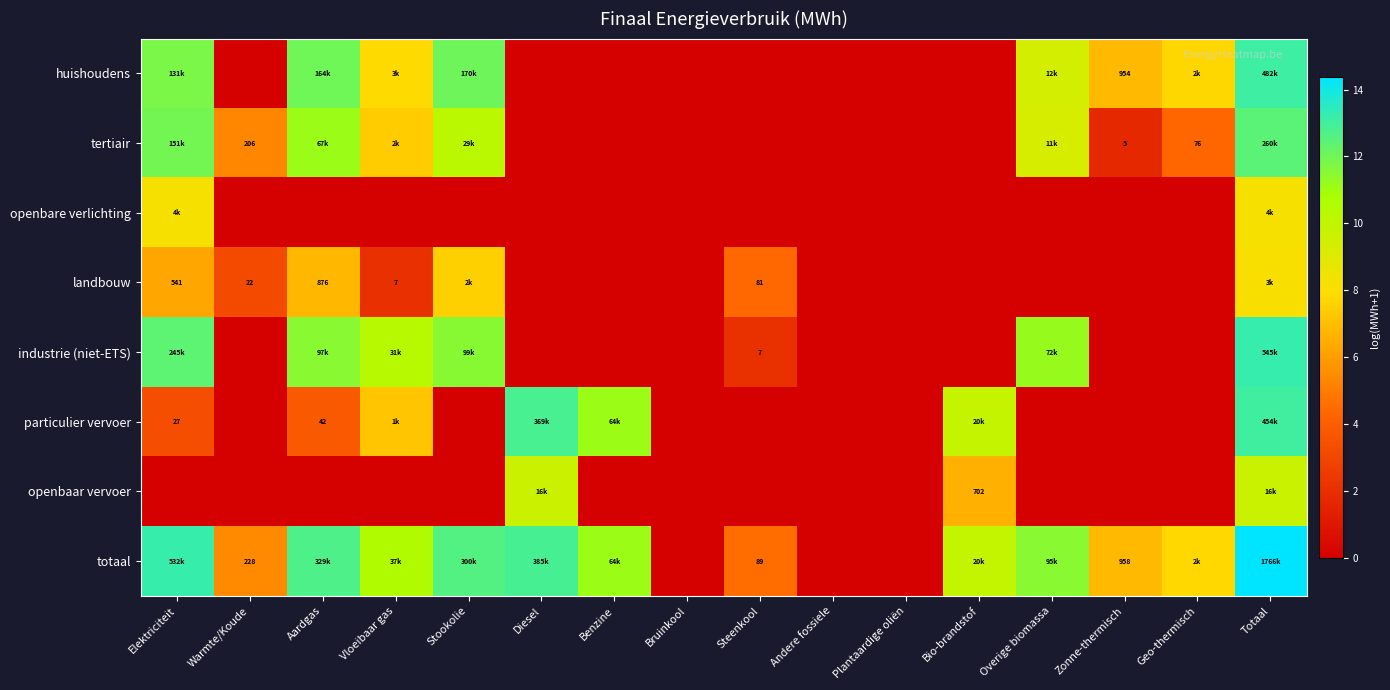

True or false: openbare verlichting has a value of 0.0 at Bio-brandstof.

True